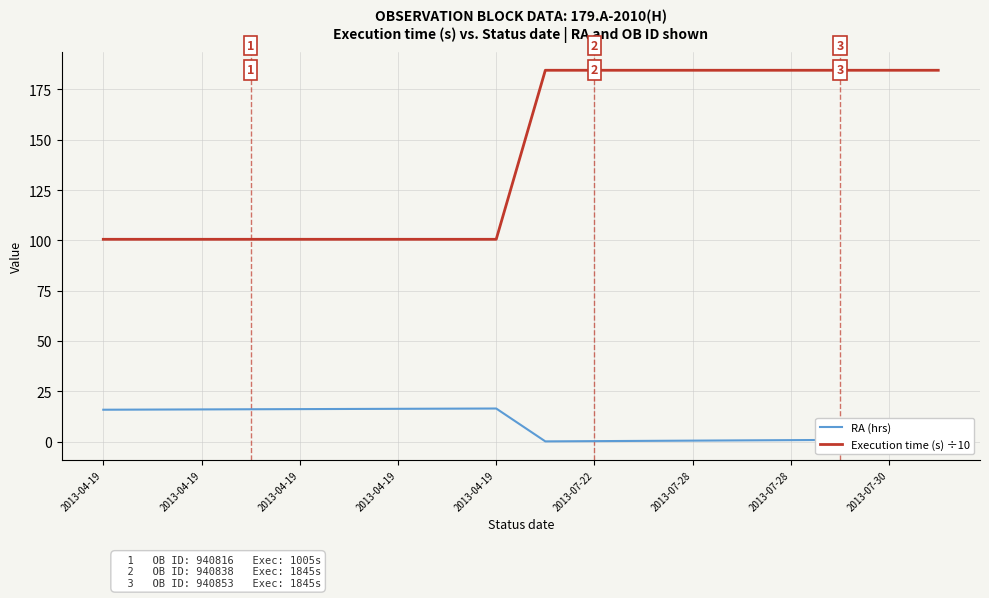

True or false: RA (hrs) and Execution time (s) ÷10 cross at least once.

False